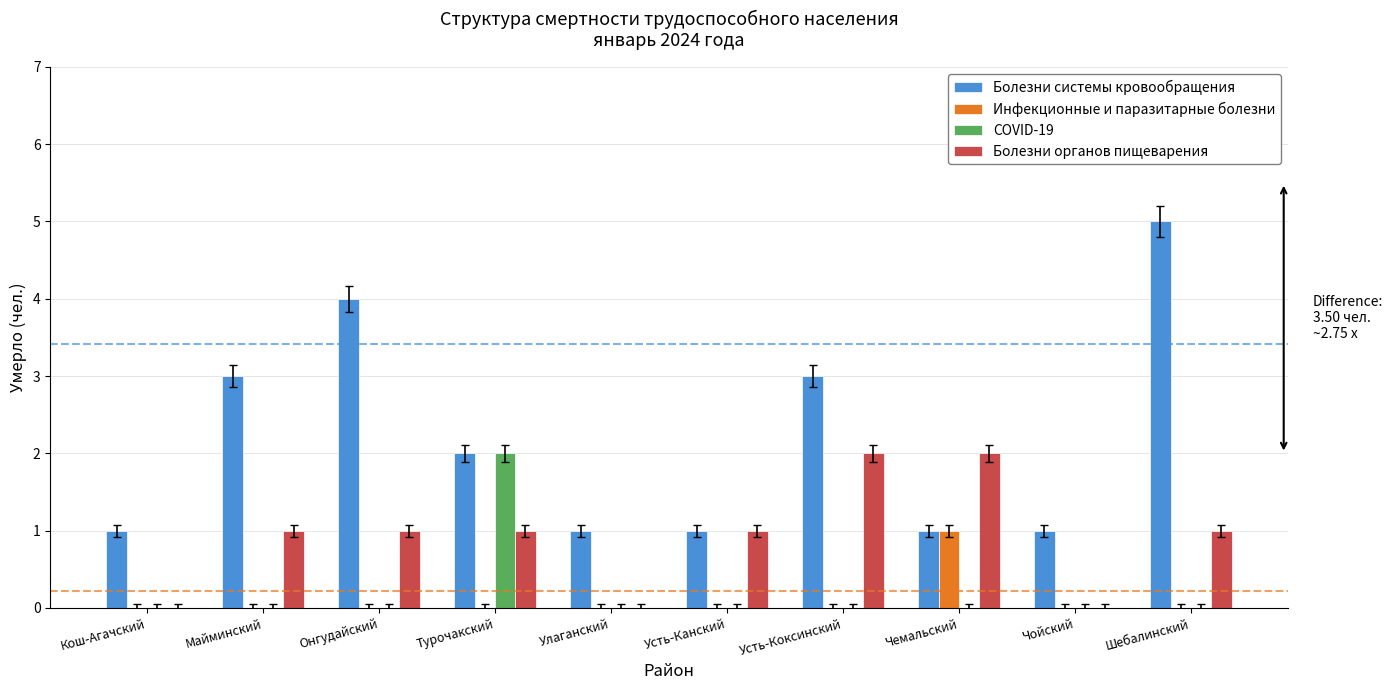

Between Майминский and Улаганский, which series saw the biggest shift?

Болезни системы кровообращения